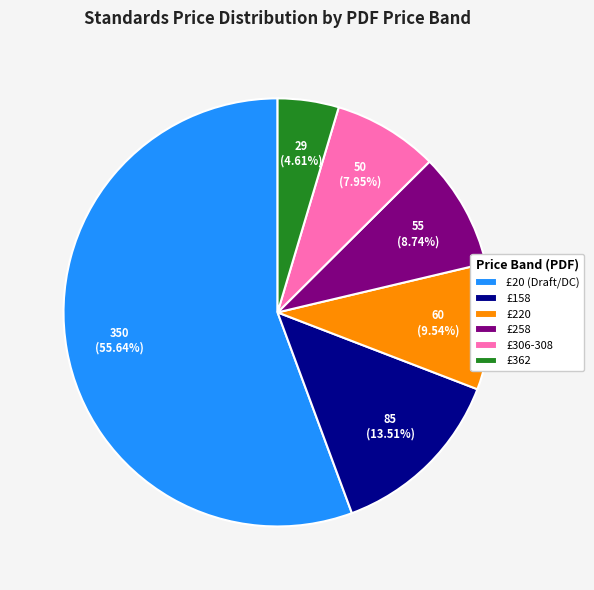

Count the number of slices in the pie.

6